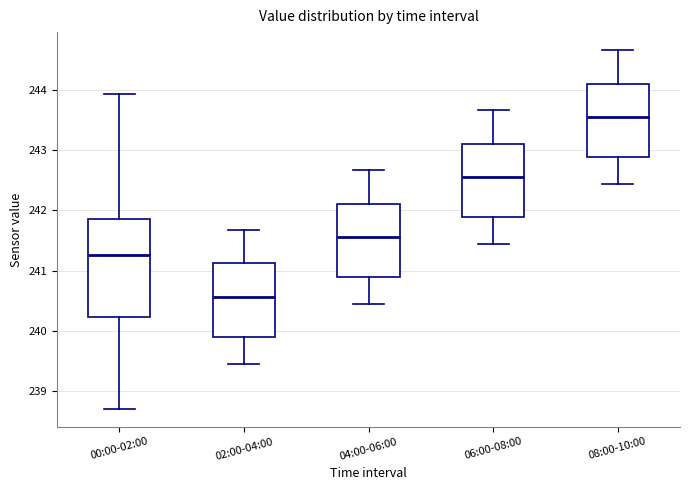

Reading left to right, transcribe this box plot: for each box, give where its median line is, the range the box spans, and where its two whiskers end, as read against the y-axis. The values are not printed on the chart, so give them approximately, as read against the axis.

00:00-02:00: median 241.3, box 240.2 to 241.9, whiskers 238.7 to 243.9
02:00-04:00: median 240.6, box 239.9 to 241.1, whiskers 239.4 to 241.7
04:00-06:00: median 241.6, box 240.9 to 242.1, whiskers 240.4 to 242.7
06:00-08:00: median 242.6, box 241.9 to 243.1, whiskers 241.4 to 243.7
08:00-10:00: median 243.6, box 242.9 to 244.1, whiskers 242.4 to 244.7